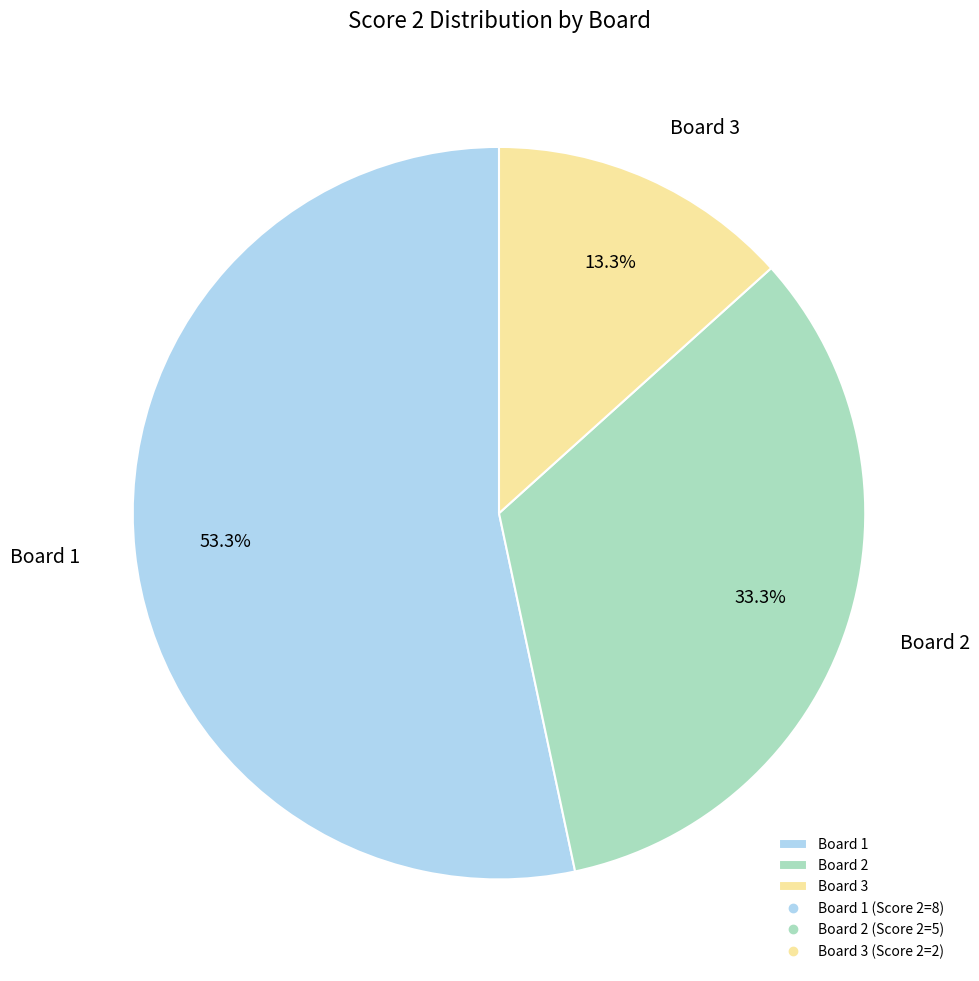

Which category has the biggest portion of the pie?

Board 1